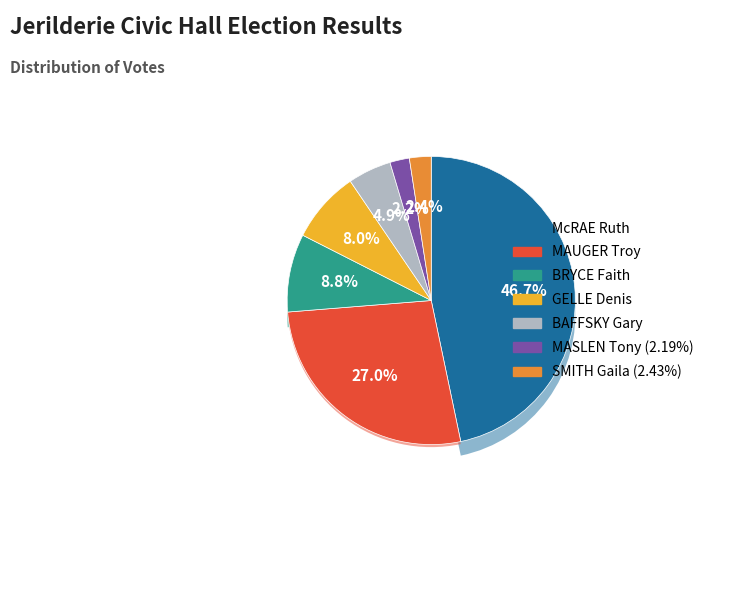

Which category has the smallest portion of the pie?

MASLEN Tony